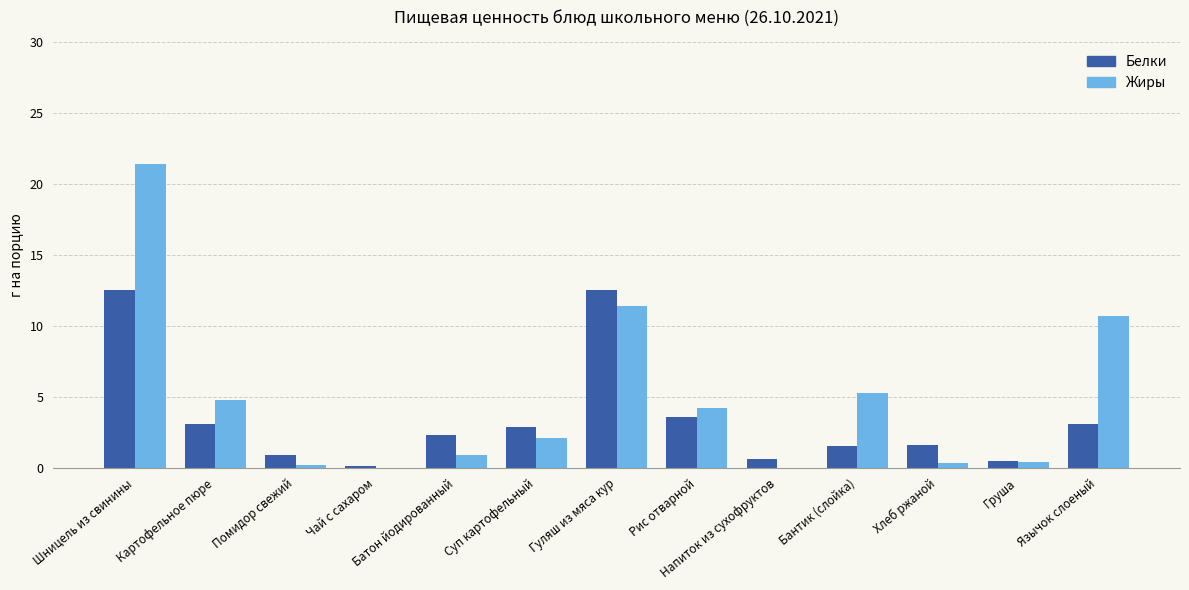

What is the maximum value for Жиры?

21.4